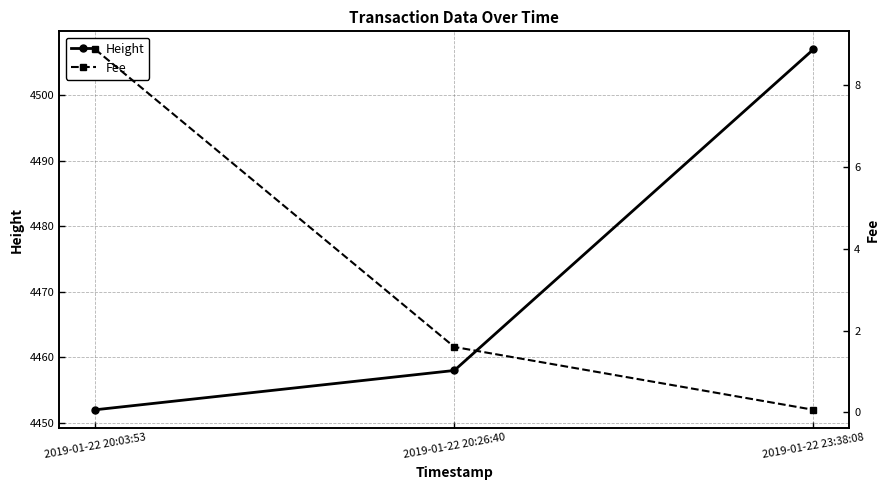

What is the maximum value for Height?

4507